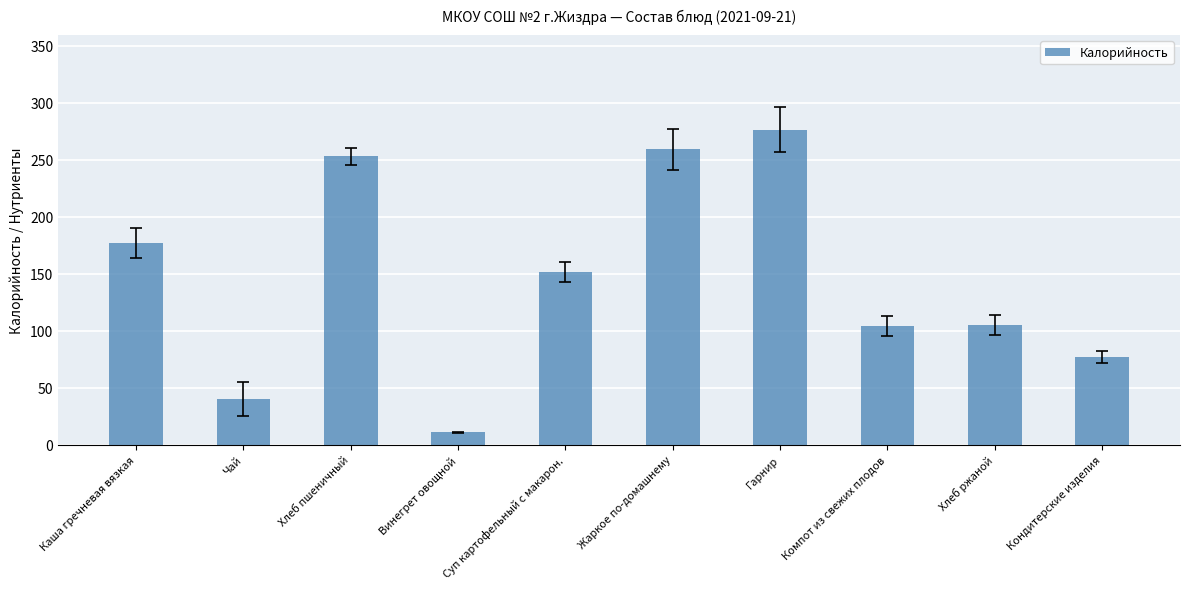

The value at Суп картофельный с макарон. is 151.5. True or false?

True